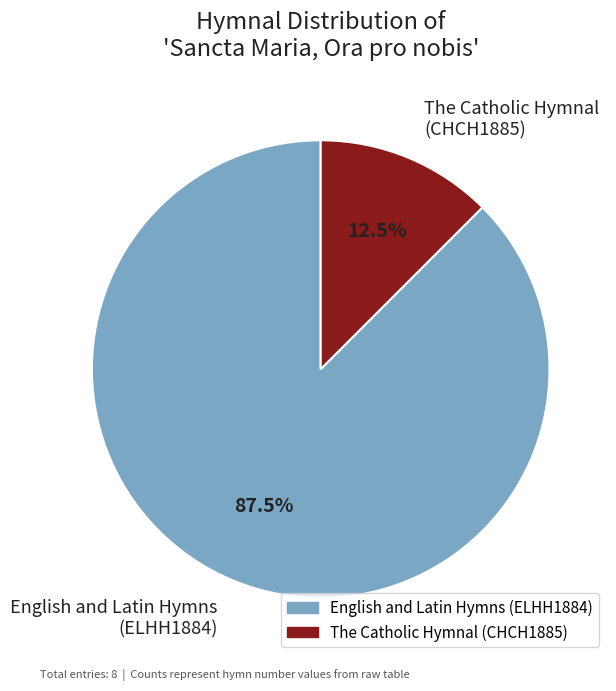

What percentage is NOT represented by The Catholic Hymnal (CHCH1885)?

87.5%